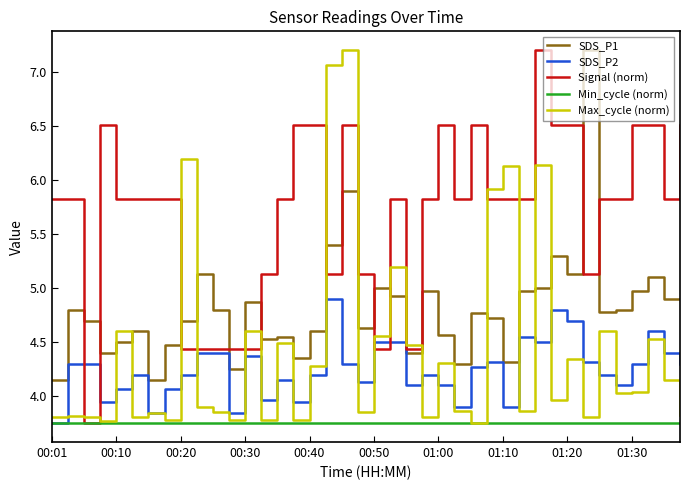

After their last crossing, which series has the higher values: Signal (norm) or SDS_P1?

Signal (norm)